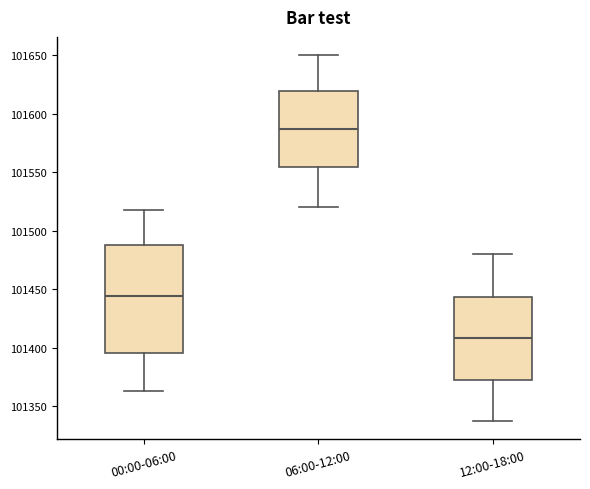

Reading left to right, transcribe this box plot: for each box, give where its median line is, the range the box spans, and where its two whiskers end, as read against the y-axis. The values are not printed on the chart, so give them approximately, as read against the axis.

00:00-06:00: median 101445, box 101395 to 101490, whiskers 101365 to 101515
06:00-12:00: median 101585, box 101555 to 101620, whiskers 101520 to 101650
12:00-18:00: median 101410, box 101370 to 101445, whiskers 101335 to 101480